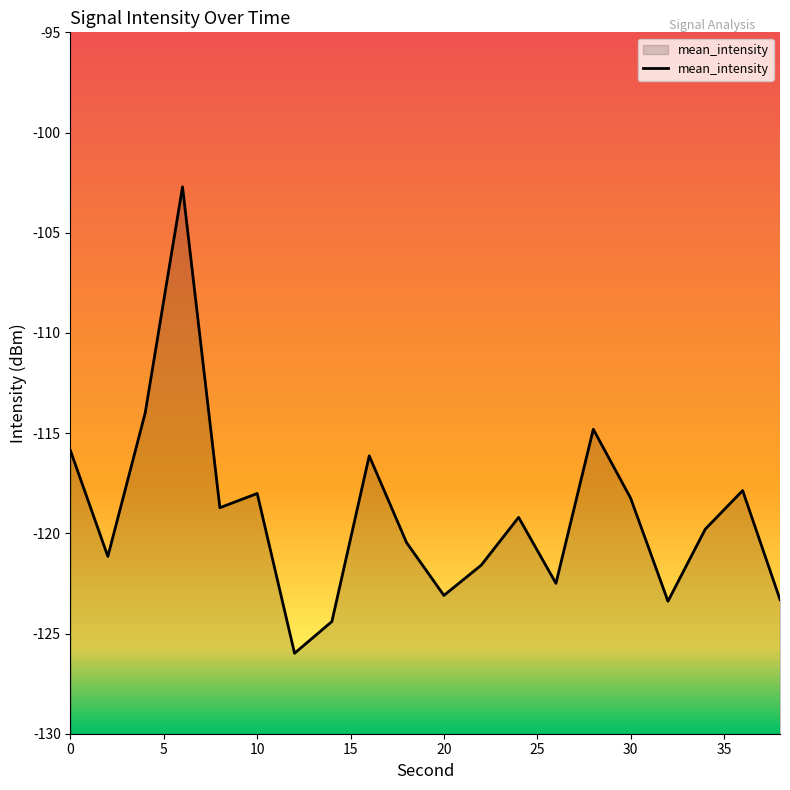

True or false: the data shows -122.5 at 26.

True